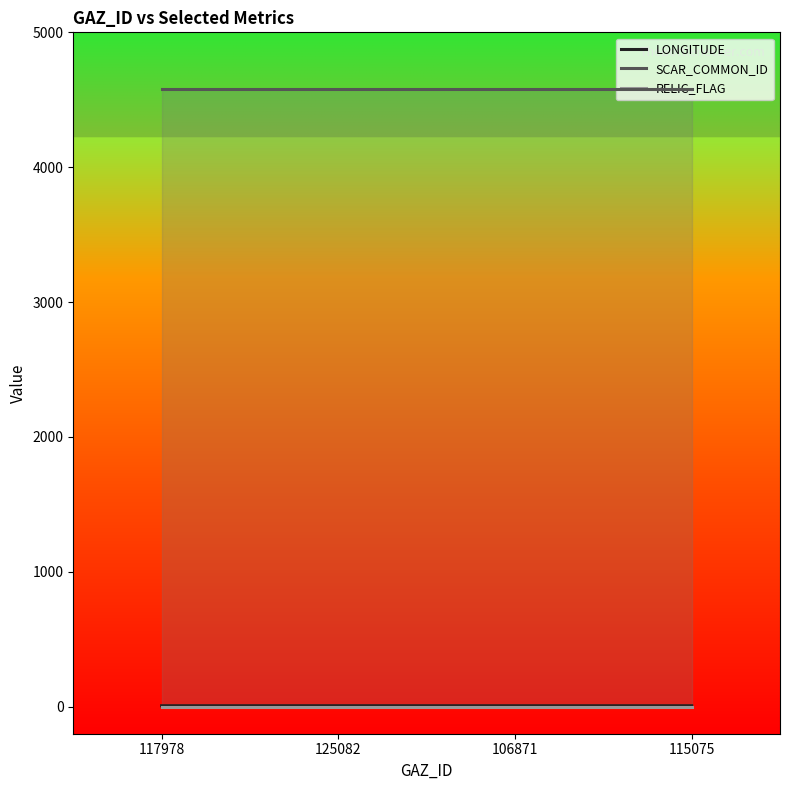

Which label corresponds to the largest value in the chart?

117978